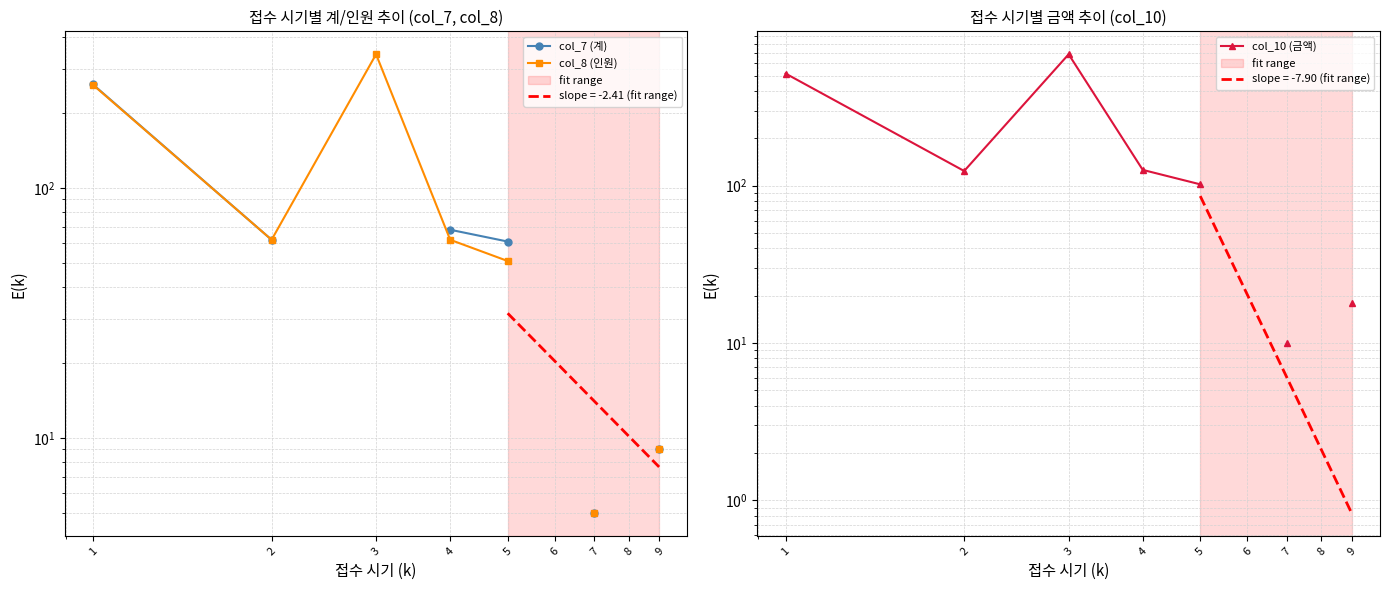

What are all the series names shown in the legend?

col_7 (계), col_8 (인원), col_10 (금액)